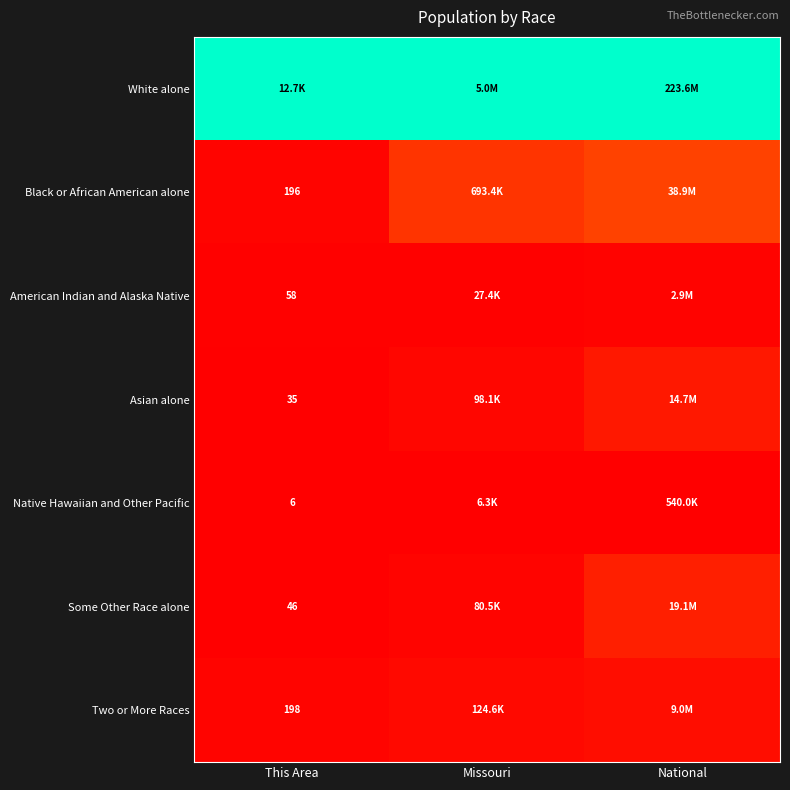

Is the value of Native Hawaiian and Other Pacific at This Area greater than the value of Black or African American alone at This Area?

No